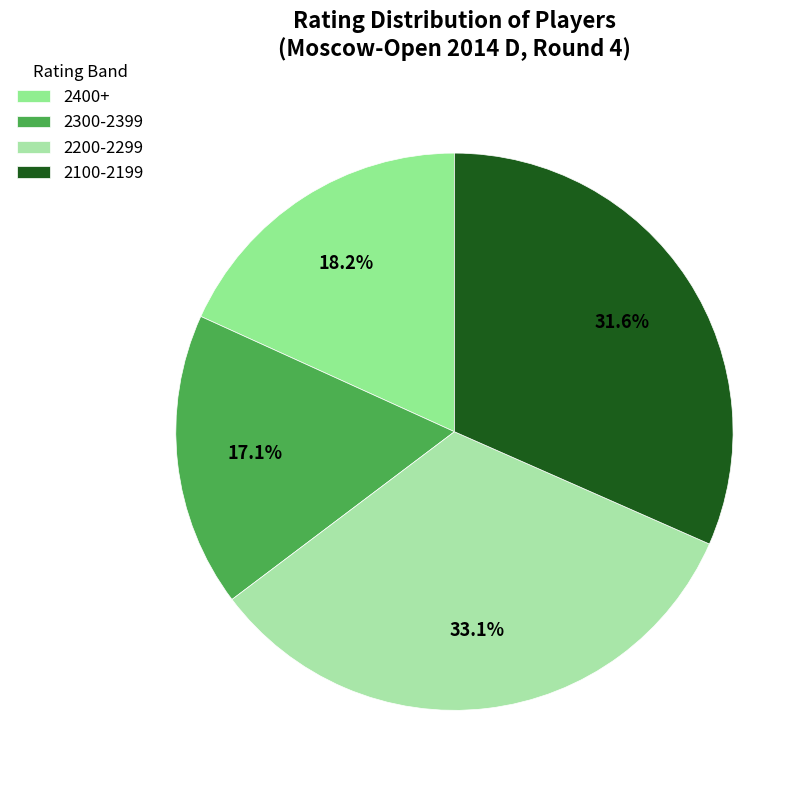

How many slices are in this pie chart?

4